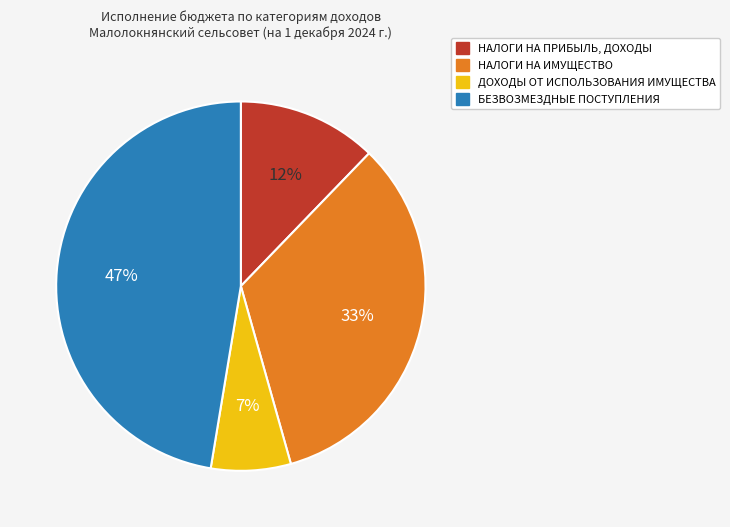

Count the number of slices in the pie.

4